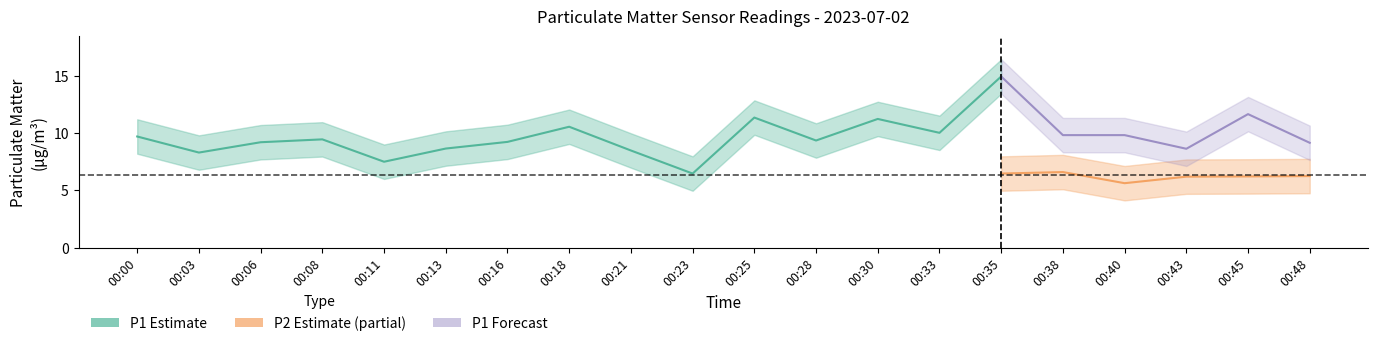

Is the value of P1 at 00:06 greater than the value of P2 at 00:03?

Yes